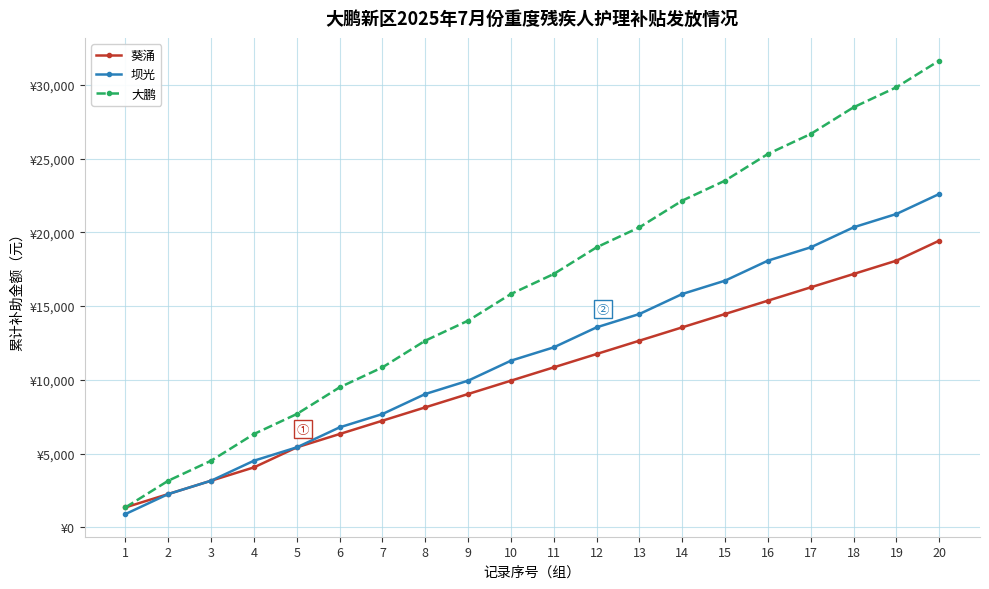

True or false: 葵涌 and 坝光 cross at least once.

False